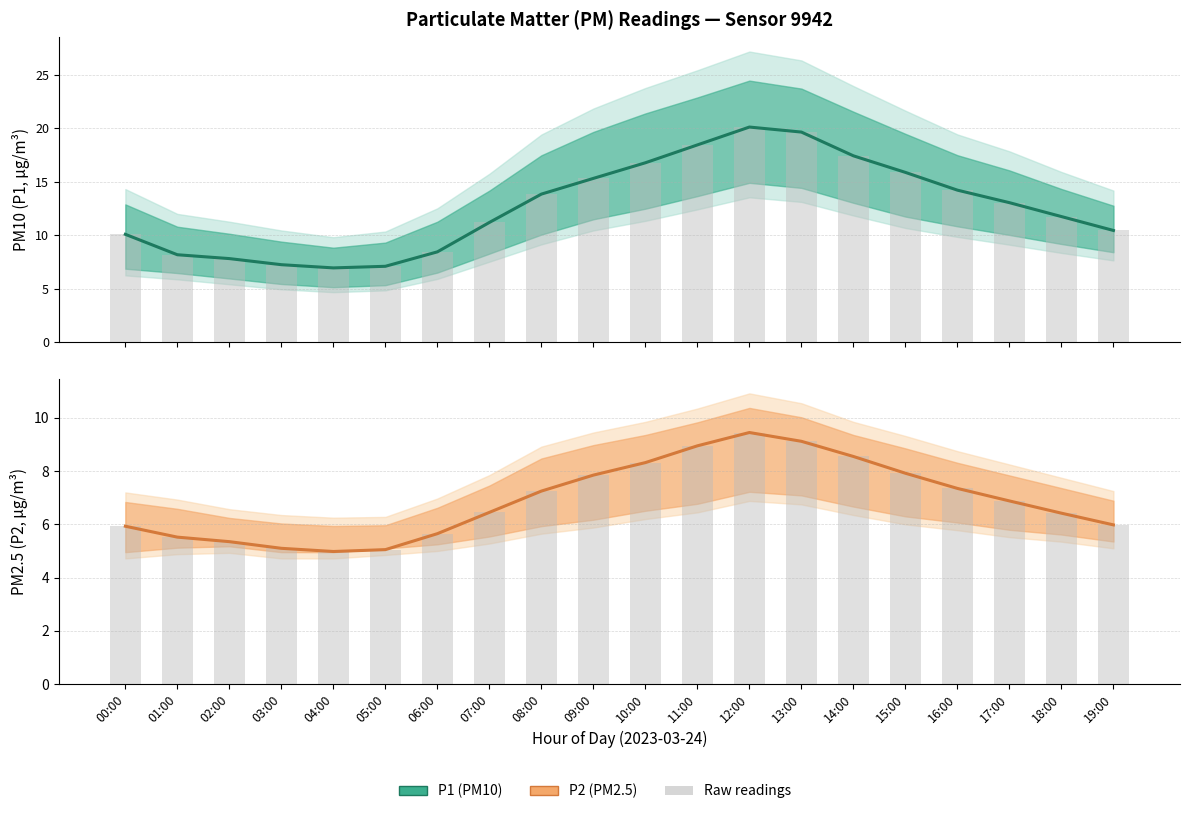

The value of P2 bar at 11:00 is 8.9. True or false?

True